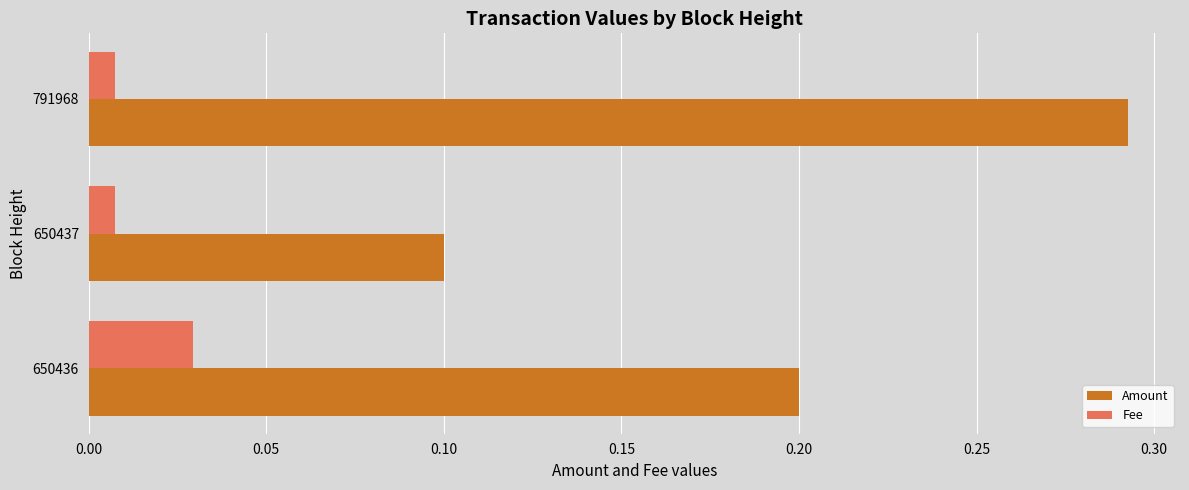

Which series has the largest range (max minus min)?

Amount